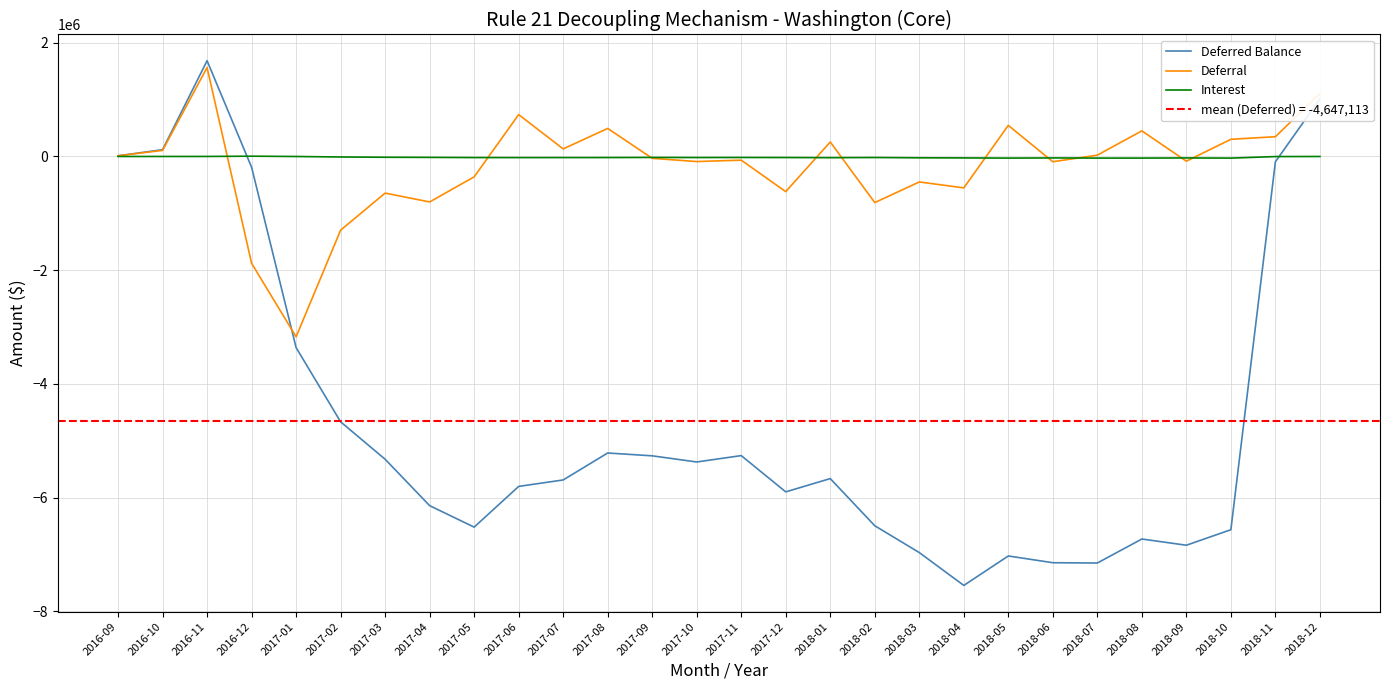

Where does the Deferral series first go above -32838?

2016-09